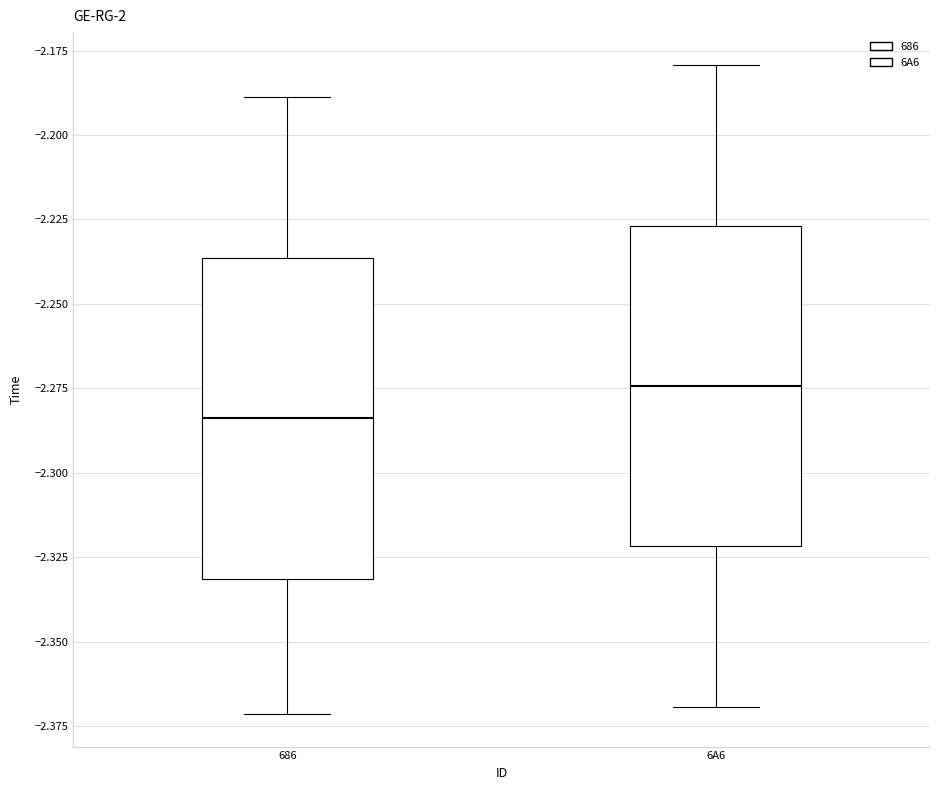

Which box's median line is the lowest?

686